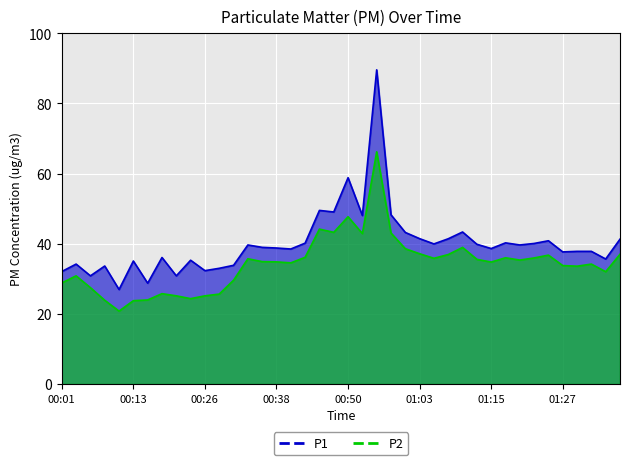

Is it true that P2 equals 10.4 at 01:25?

False